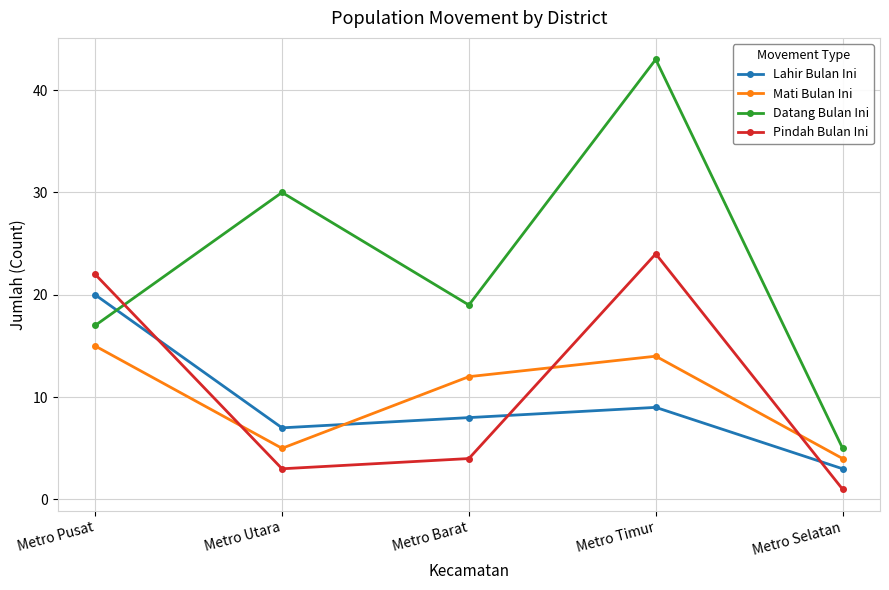

At Metro Selatan, list the series in order from smallest to largest.

Pindah Bulan Ini, Lahir Bulan Ini, Mati Bulan Ini, Datang Bulan Ini